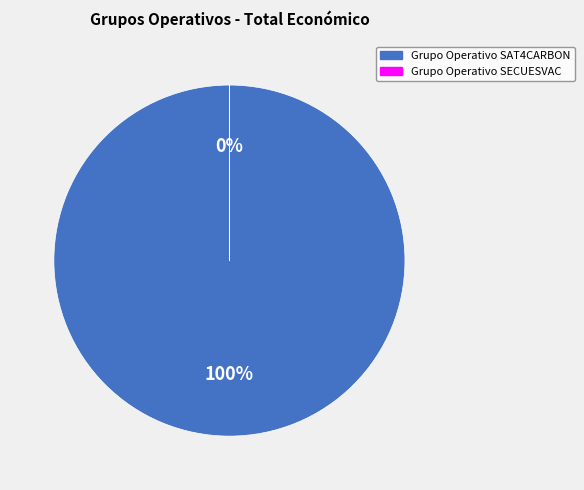

Which category has the smallest portion of the pie?

Grupo Operativo SECUESVAC